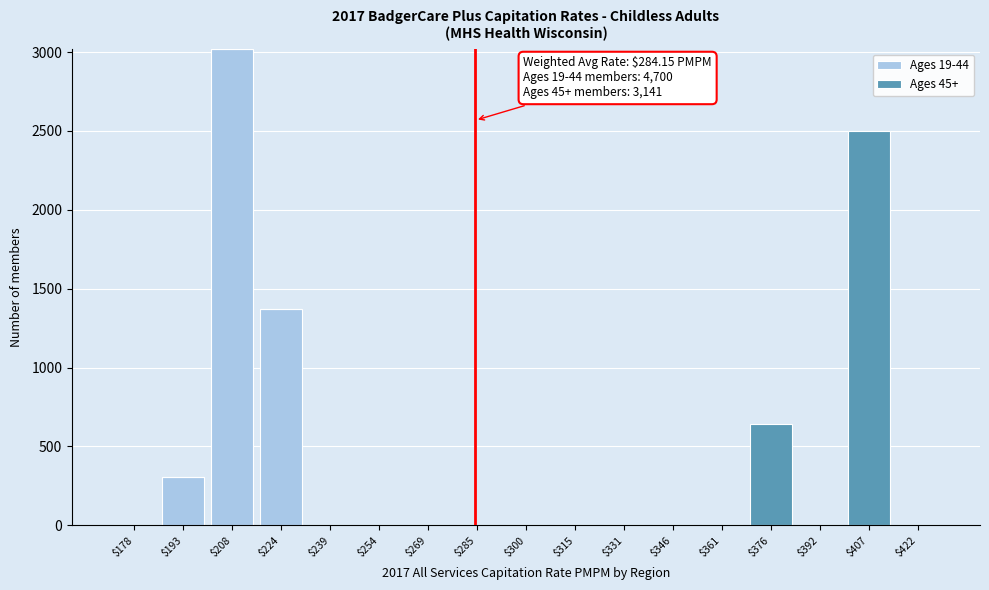

Which range on the x-axis has the tallest stacked bar (by total height)?

200 to 216